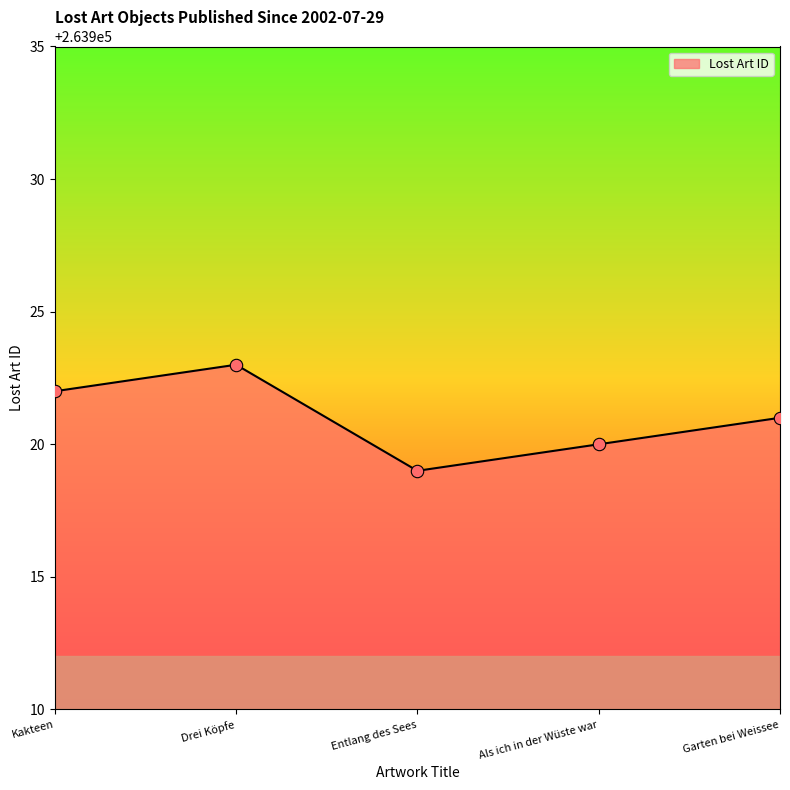

What is the change in value from Drei Köpfe to Als ich in der Wüste war?

-3